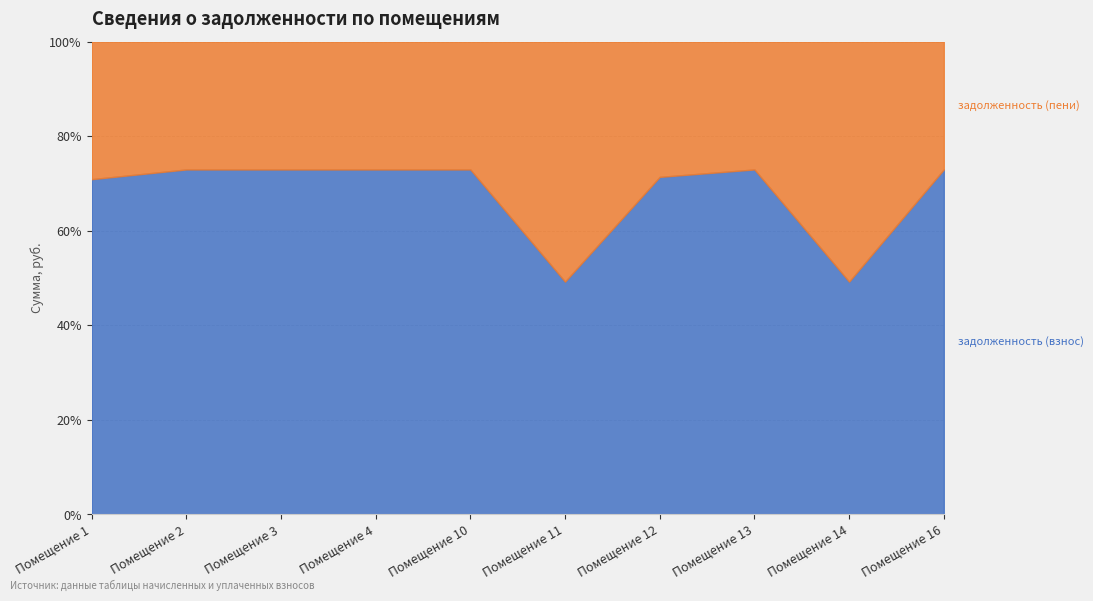

True or false: задолженность (пени) and задолженность (взнос) cross at least once.

True